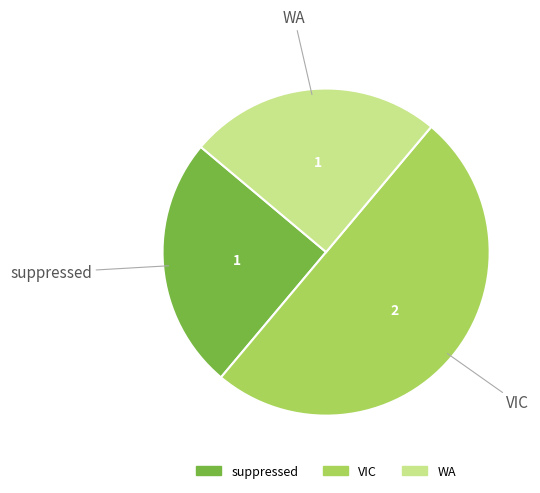

Does suppressed account for over 50% of the chart?

No